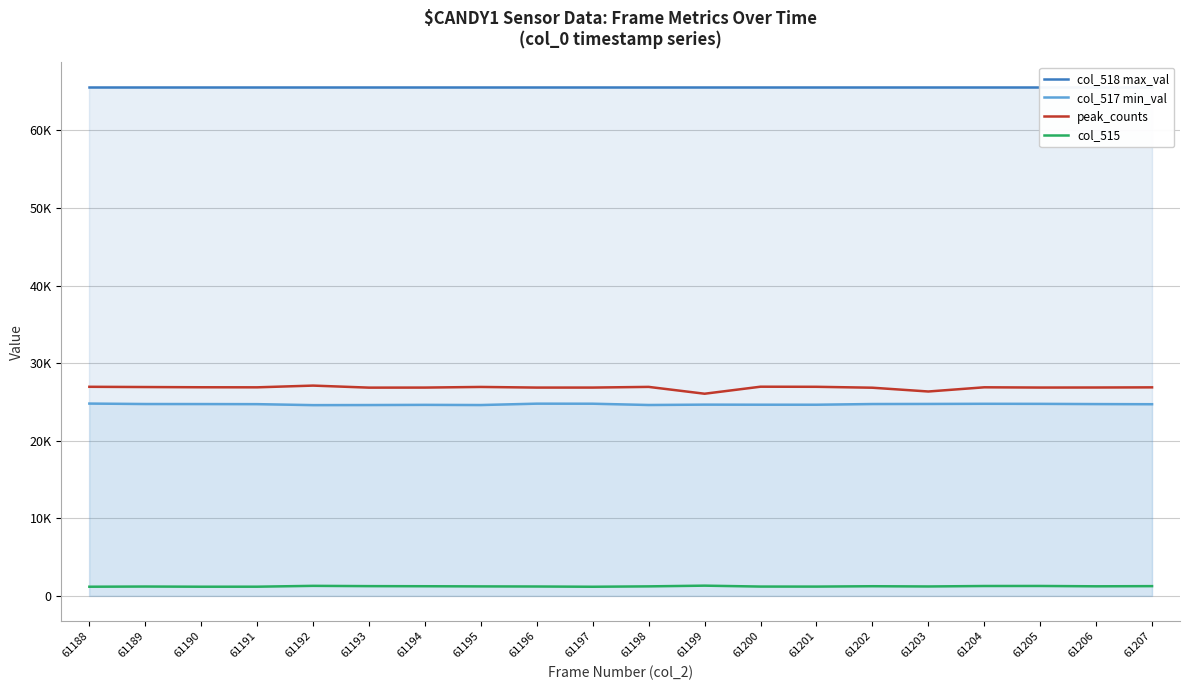

What is the difference between the maximum and minimum values in the peak_counts series?

1049